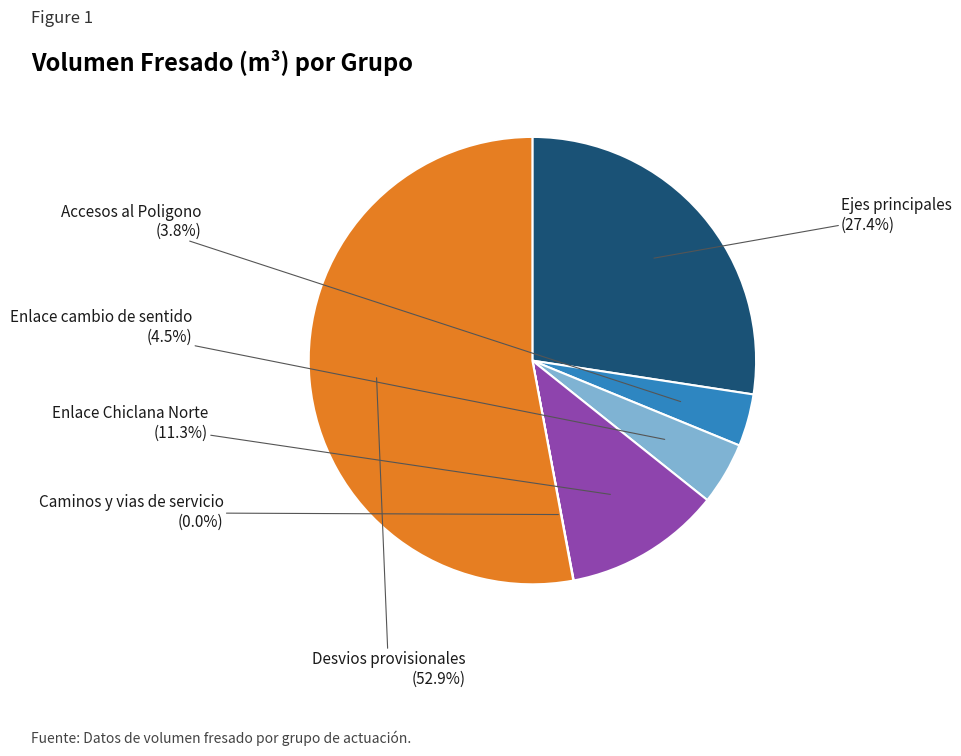

Is Enlace Chiclana Norte the majority of the pie?

No